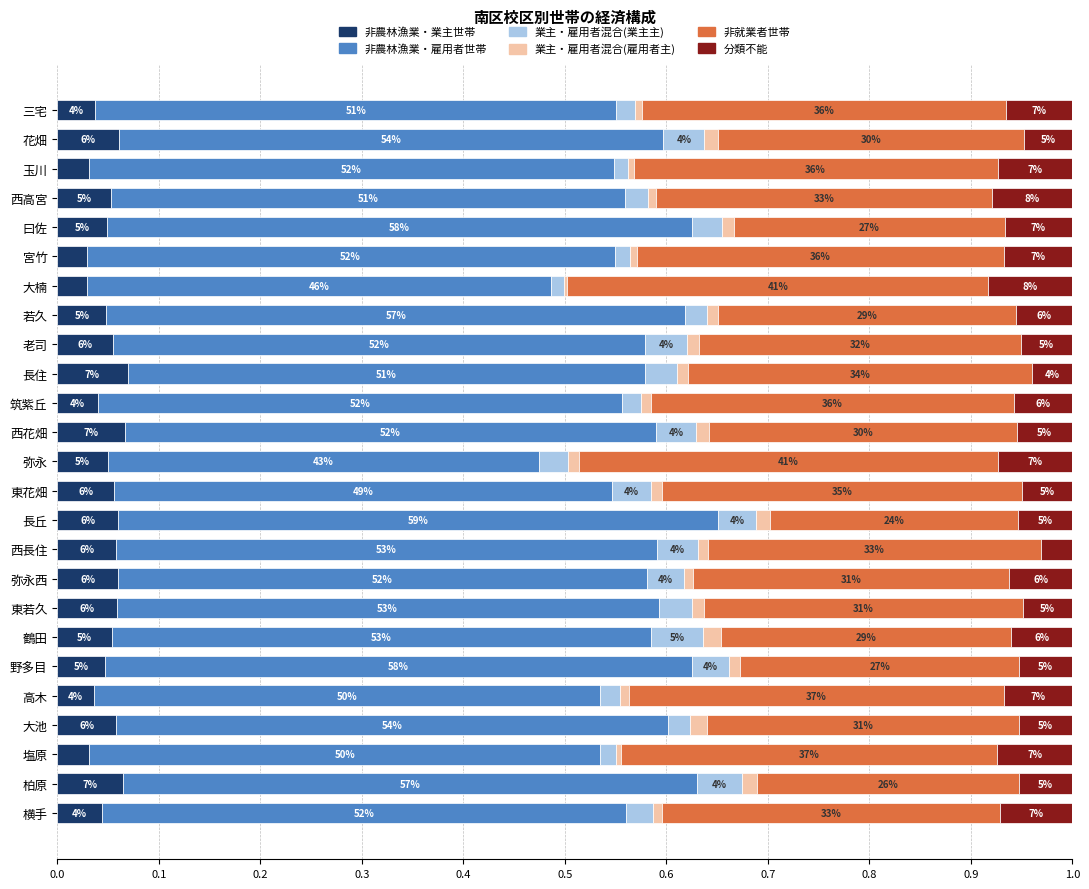

Reading left to right, extract all data points from this chart.

非農林漁業・業主世帯: 0.0	0.1	0.0	0.1	0.0	0.0	0.0	0.0	0.1	0.1	0.0	0.1	0.0	0.1	0.1	0.1	0.1	0.1	0.1	0.0	0.0	0.1	0.0	0.1	0.0
非農林漁業・雇用者世帯: 0.5	0.5	0.5	0.5	0.6	0.5	0.5	0.6	0.5	0.5	0.5	0.5	0.4	0.5	0.6	0.5	0.5	0.5	0.5	0.6	0.5	0.5	0.5	0.6	0.5
業主・雇用者混合(業主主): 0.0	0.0	0.0	0.0	0.0	0.0	0.0	0.0	0.0	0.0	0.0	0.0	0.0	0.0	0.0	0.0	0.0	0.0	0.1	0.0	0.0	0.0	0.0	0.0	0.0
業主・雇用者混合(雇用者主): 0.0	0.0	0.0	0.0	0.0	0.0	0.0	0.0	0.0	0.0	0.0	0.0	0.0	0.0	0.0	0.0	0.0	0.0	0.0	0.0	0.0	0.0	0.0	0.0	0.0
非就業者世帯: 0.4	0.3	0.4	0.3	0.3	0.4	0.4	0.3	0.3	0.3	0.4	0.3	0.4	0.4	0.2	0.3	0.3	0.3	0.3	0.3	0.4	0.3	0.4	0.3	0.3
分類不能: 0.1	0.0	0.1	0.1	0.1	0.1	0.1	0.1	0.1	0.0	0.1	0.1	0.1	0.0	0.1	0.0	0.1	0.0	0.1	0.1	0.1	0.1	0.1	0.1	0.1